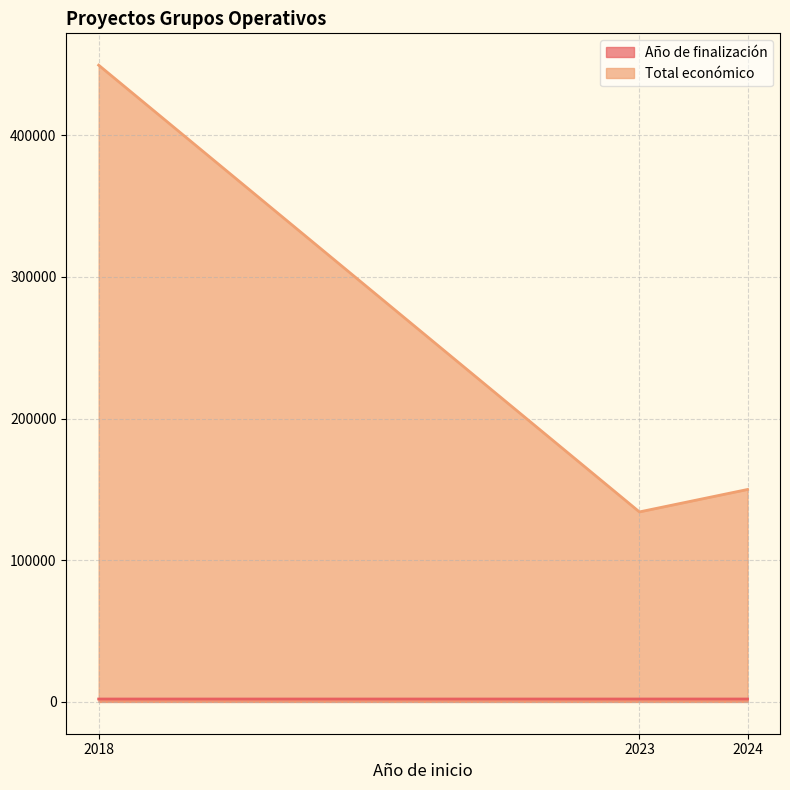

What is the difference between the maximum and minimum values in the Año de finalización series?

9